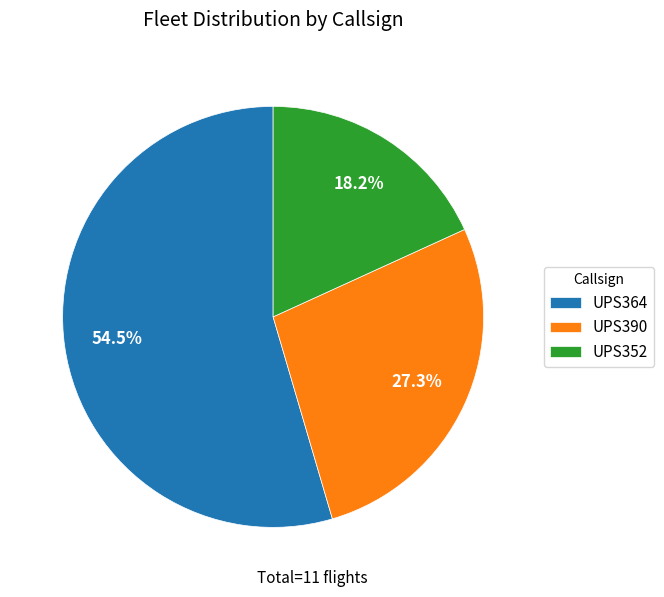

To the nearest percent, what percentage of the pie is UPS390?

27%